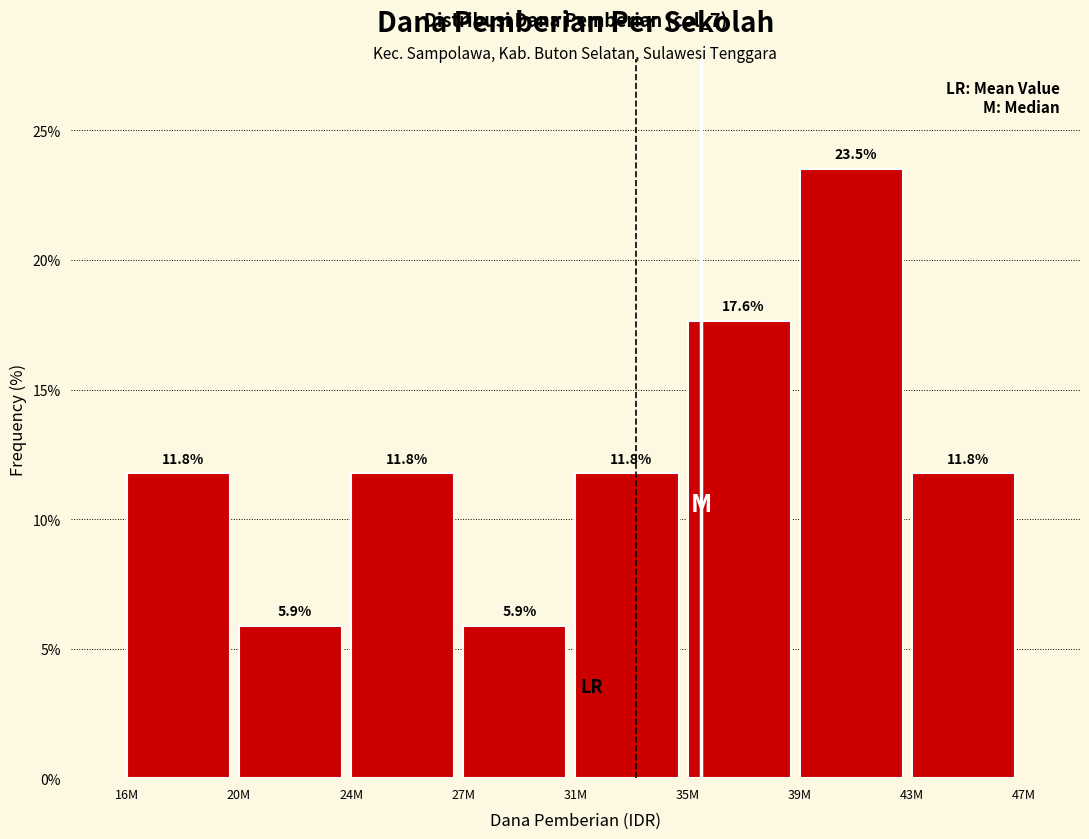

Reading left to right, transcribe all the data shown in this chart.

11.8	5.9	11.8	5.9	11.8	17.6	23.5	11.8